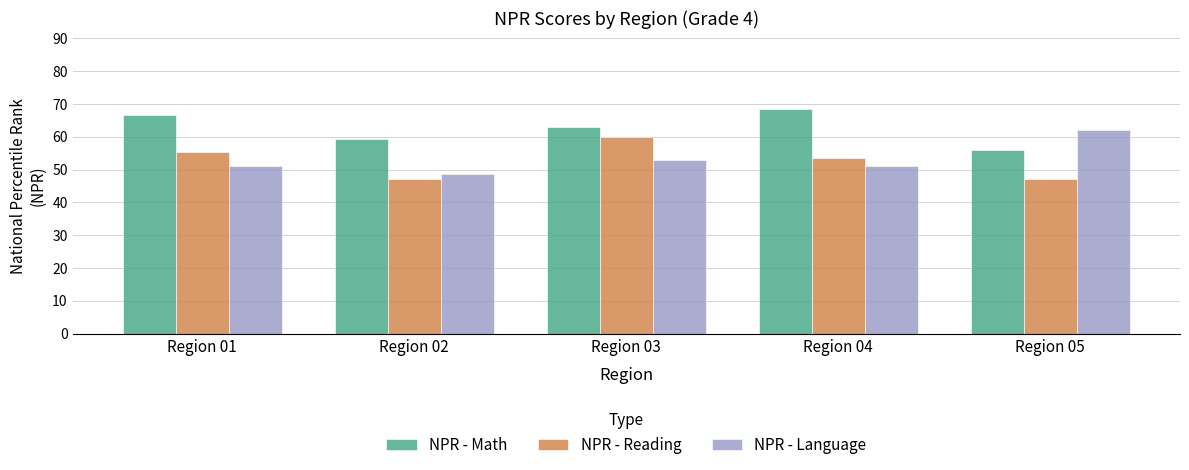

Reading left to right, list all the values displayed in this chart.

NPR - Math: 66.7	59.4	63.0	68.5	56.0
NPR - Reading: 55.3	47.0	60.0	53.5	47.0
NPR - Language: 51.0	48.6	53.0	51.0	62.0